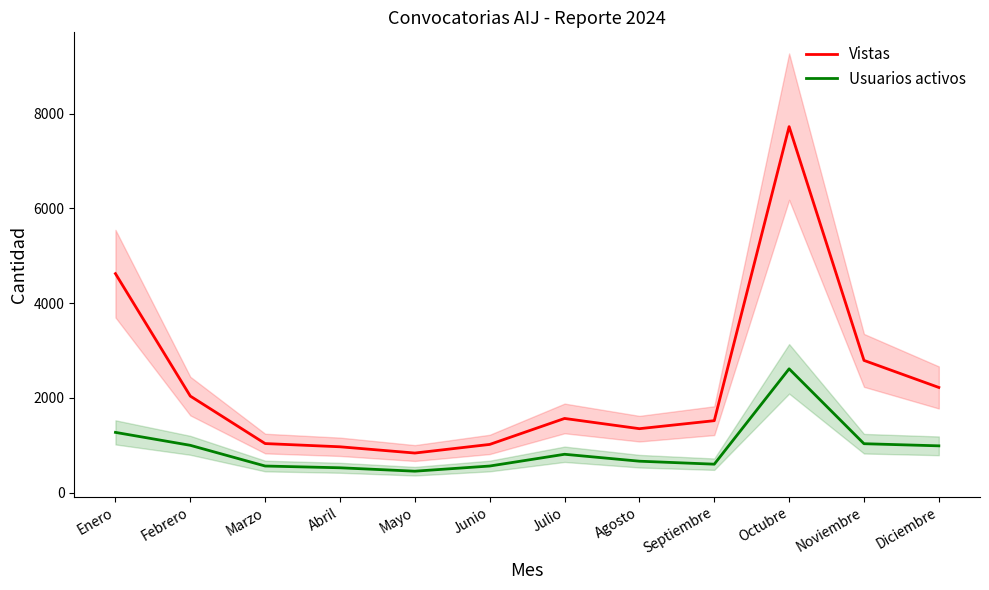

Reading right to left, transcribe all the data shown in this chart.

Vistas: 2221	2792	7725	1520	1351	1567	1019	837	969	1037	2039	4623
Usuarios activos: 989	1034	2614	602	665	811	563	454	526	563	1000	1273